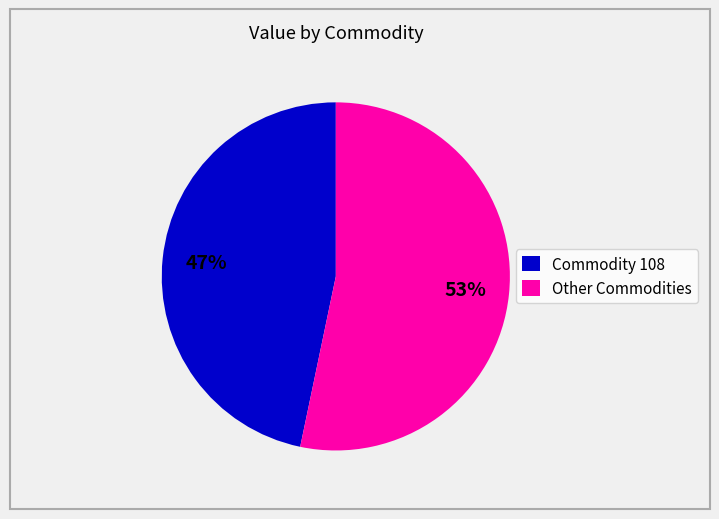

Count the number of slices in the pie.

2